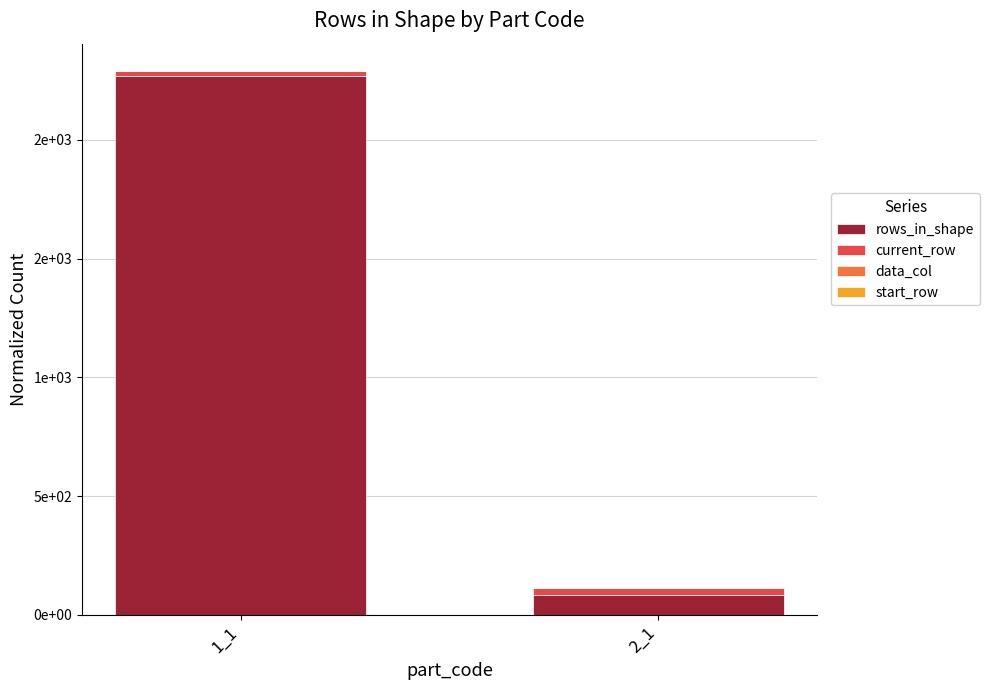

Are the bars horizontal?

No